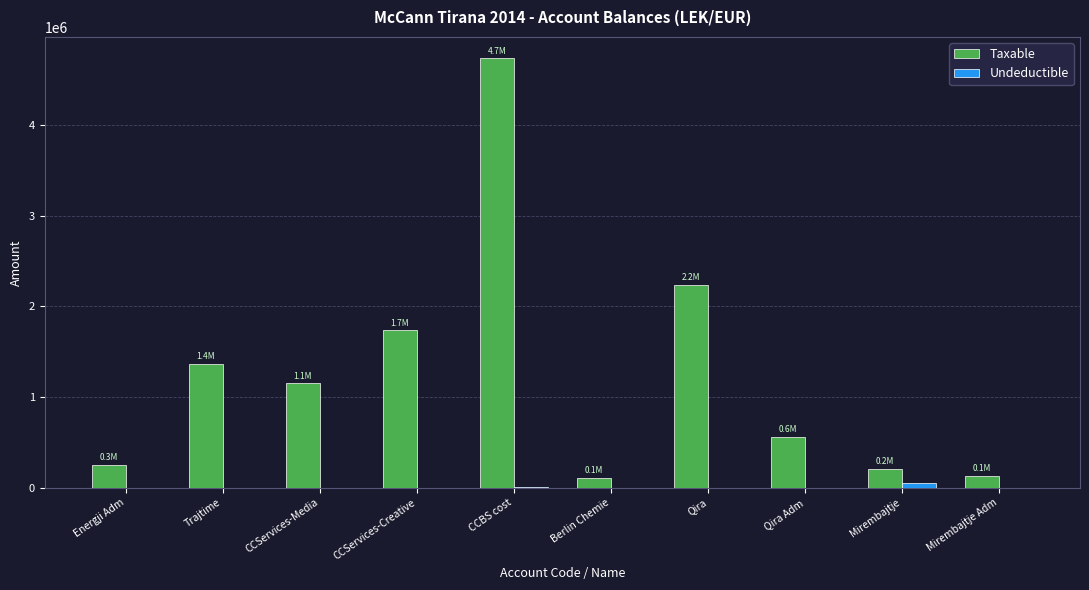

Which category has the highest value across all series?

CCBS cost